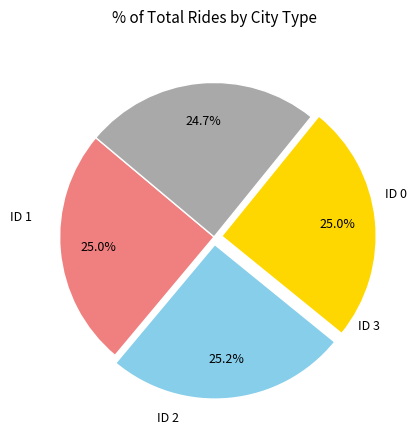

Count the number of slices in the pie.

4